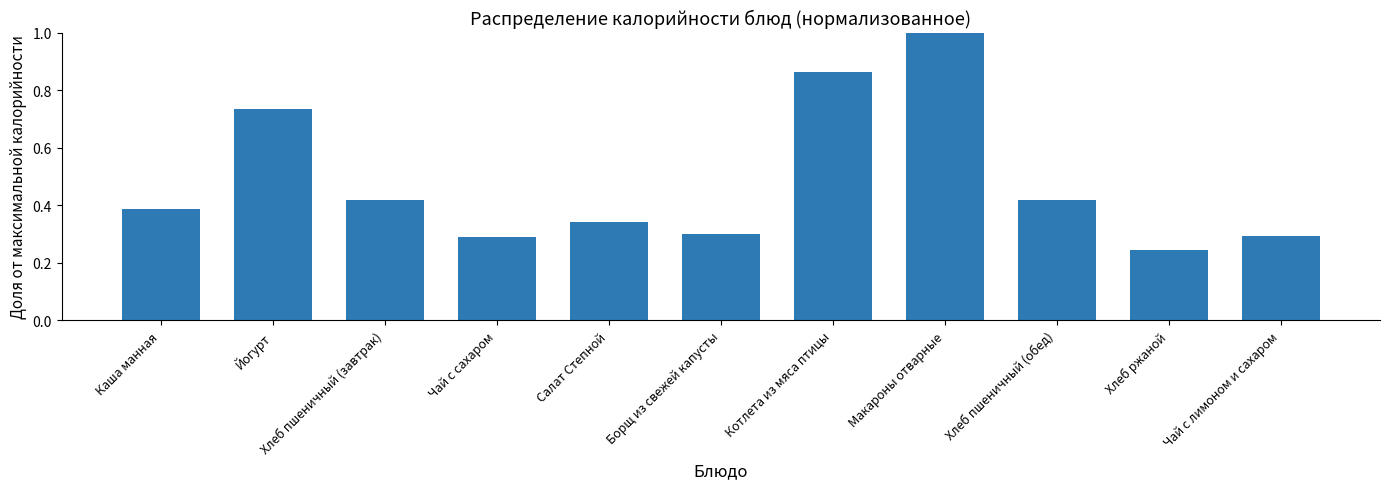

Is it true that the value at Макароны отварные is 1.0?

True